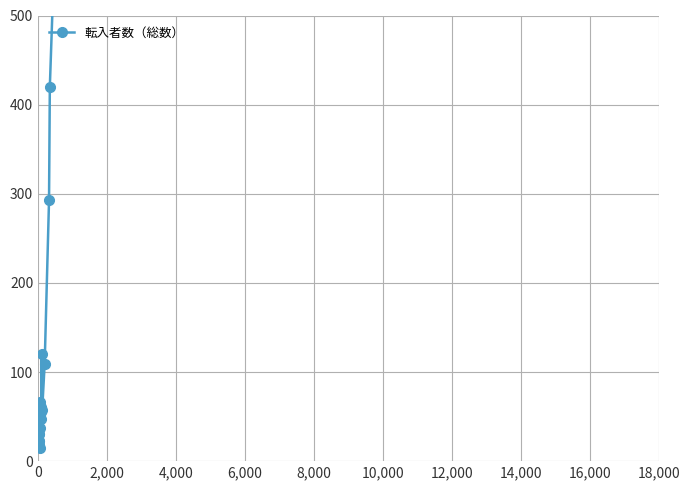

How many lines are shown in the chart?

1